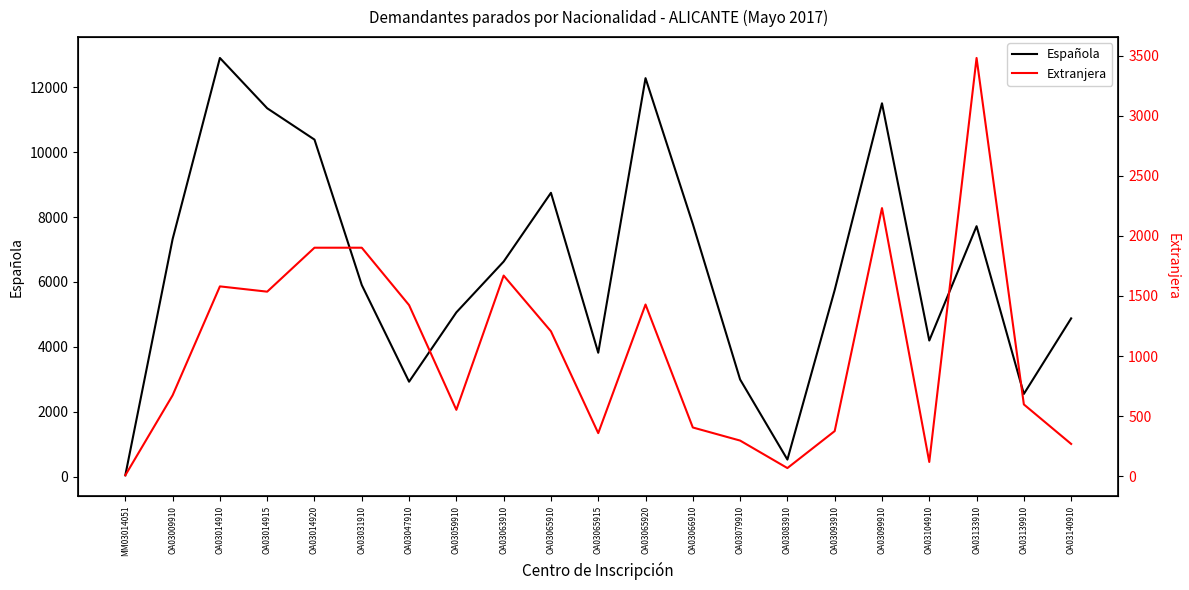

What is the average value of the Extranjera series?

1051